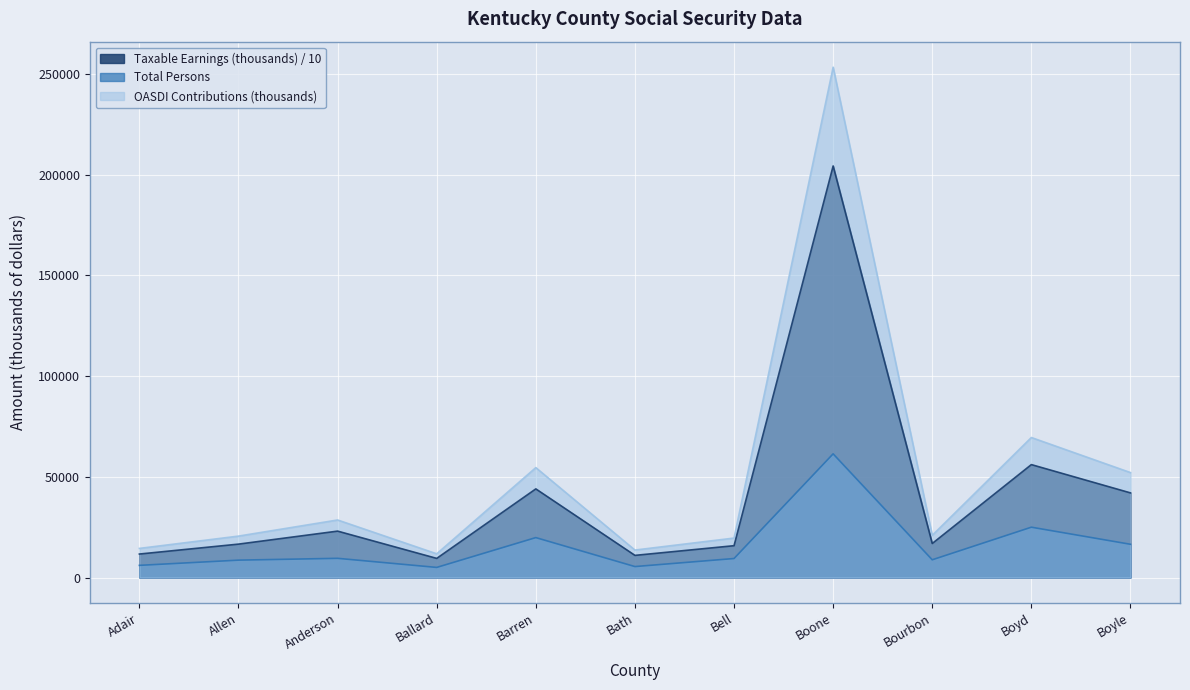

True or false: OASDI Contributions (thousands) has a value of 38038.8 at Barren.

False